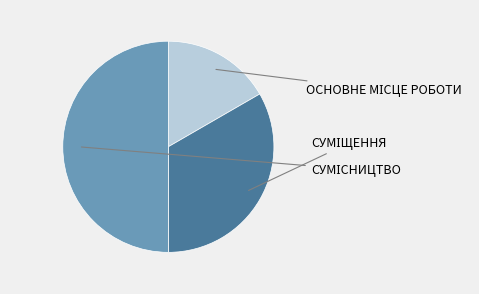

How many segments does this pie chart have?

3